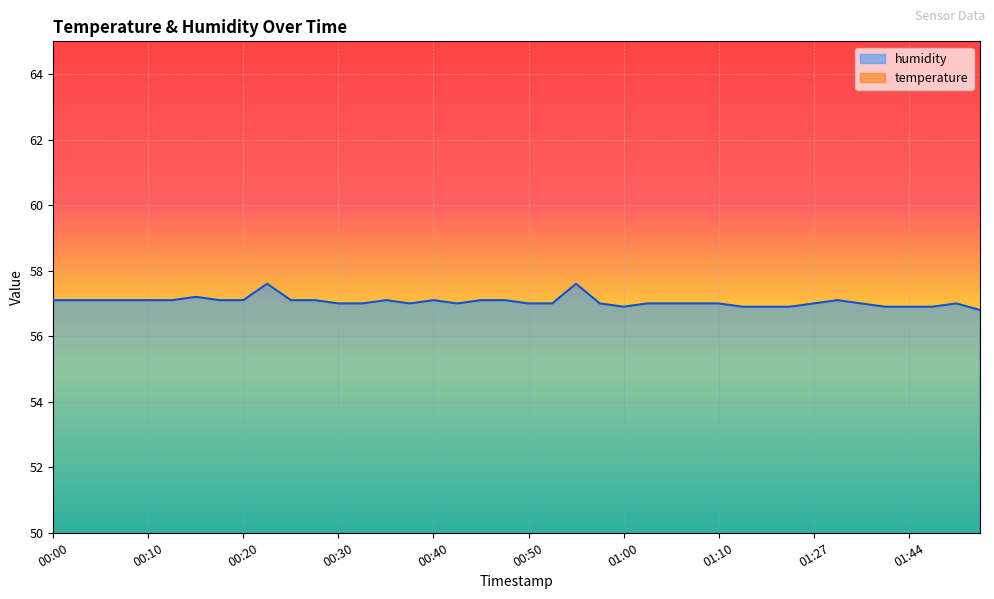

Is it true that humidity equals 56.9 at 01:15?

True